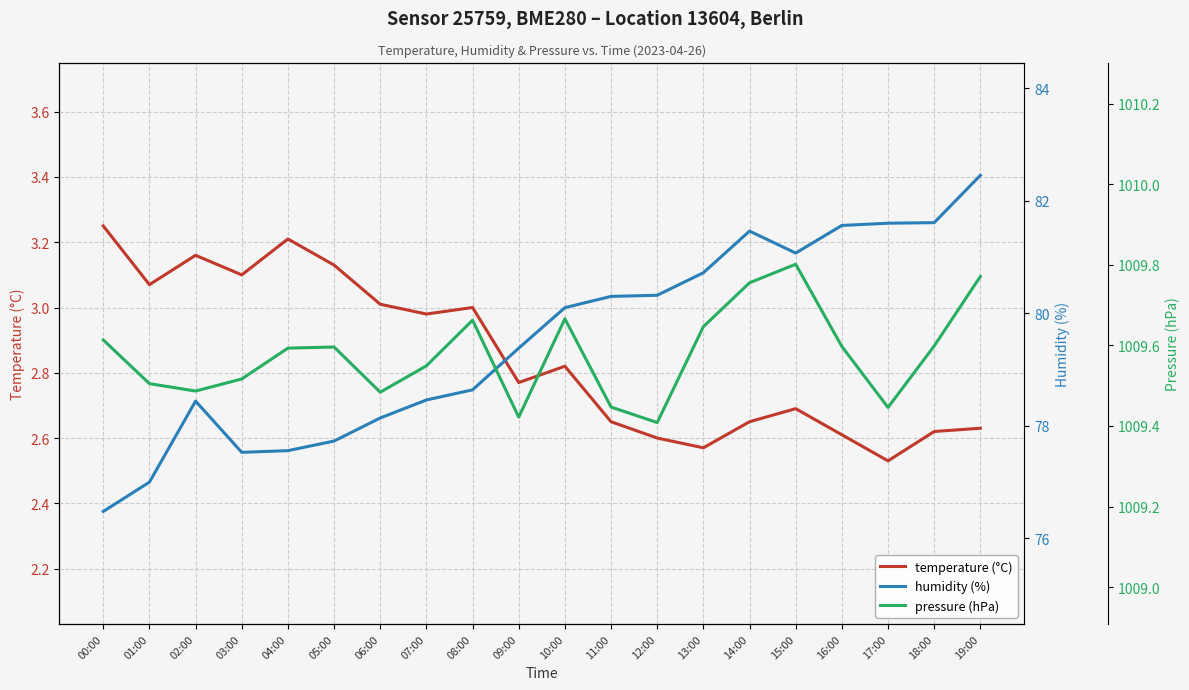

What is the difference between the highest and lowest values at 18:00?

1007.0